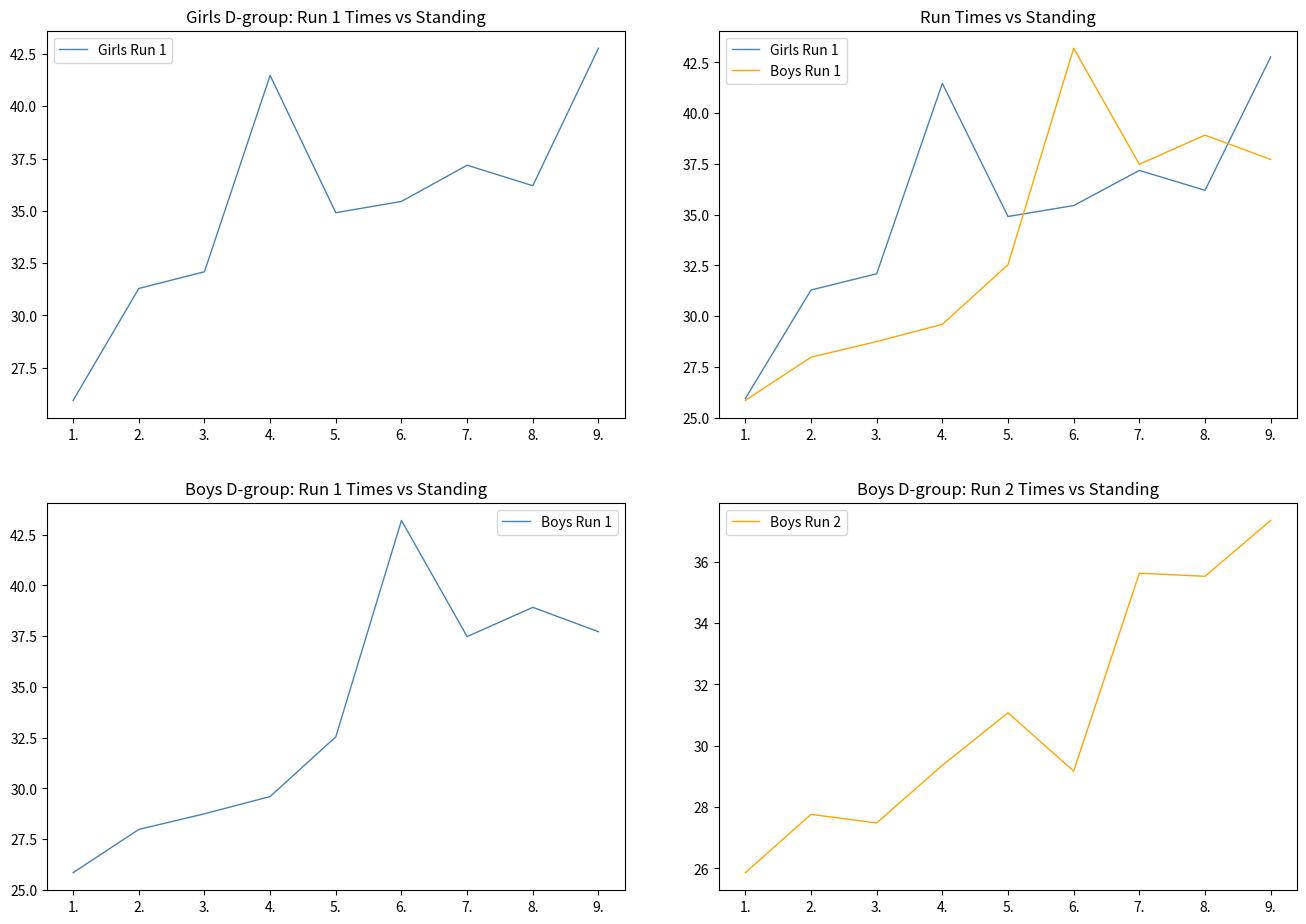

What is the difference between the maximum and minimum values in the Girls Run 1 series?

16.8